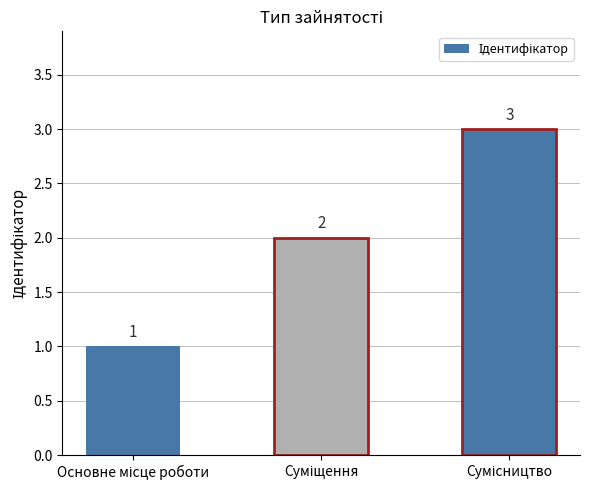

Count the values in the range 1 to 3.

3